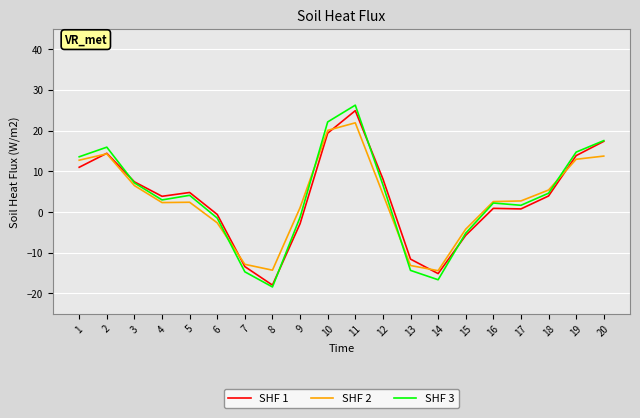

How many values in the SHF 3 series exceed 4?

10